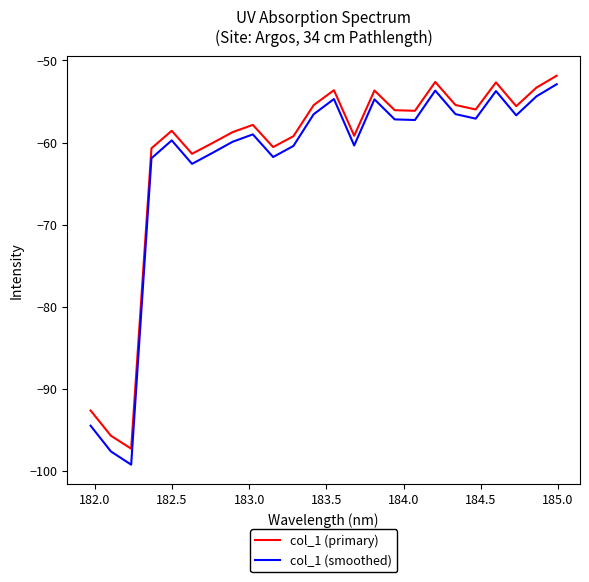

What is the greatest value displayed?

-51.9